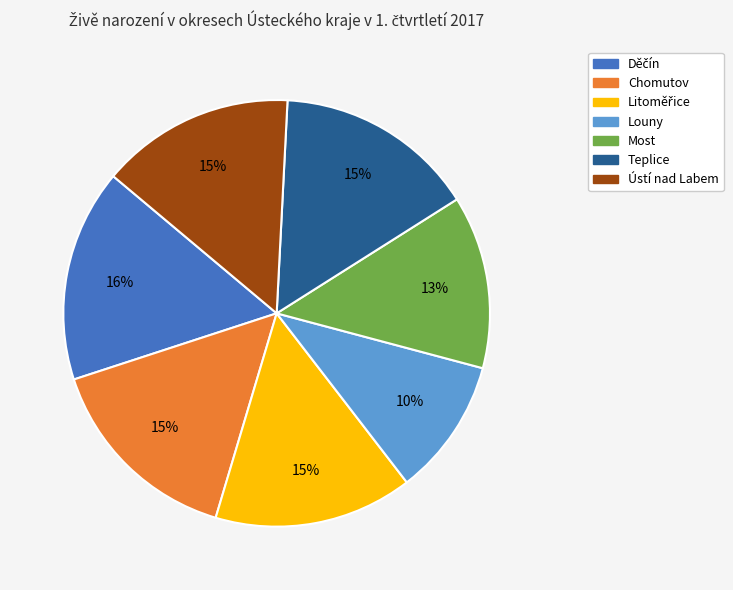

The Louny slice represents 17% of the pie. True or false?

False